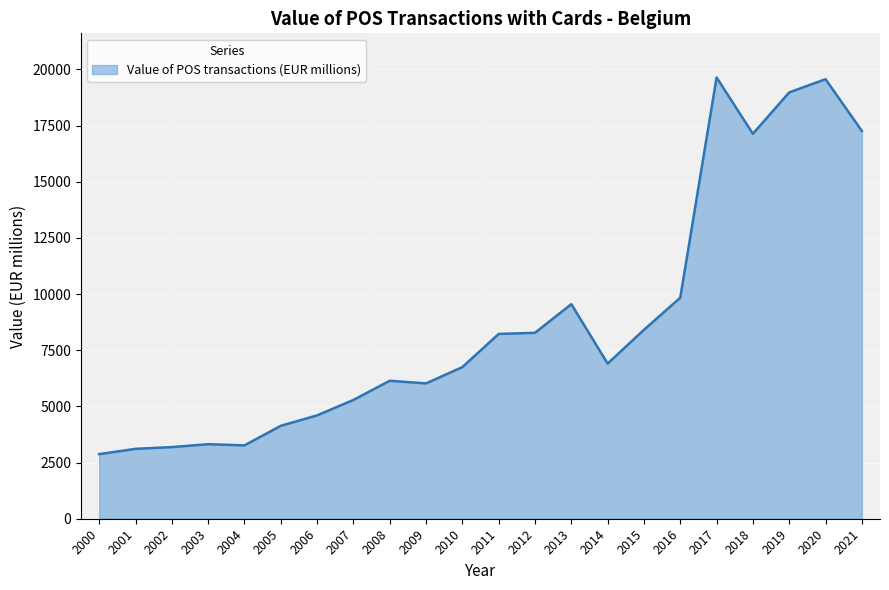

What is the change in value from 2000 to 2017?

+16767.1